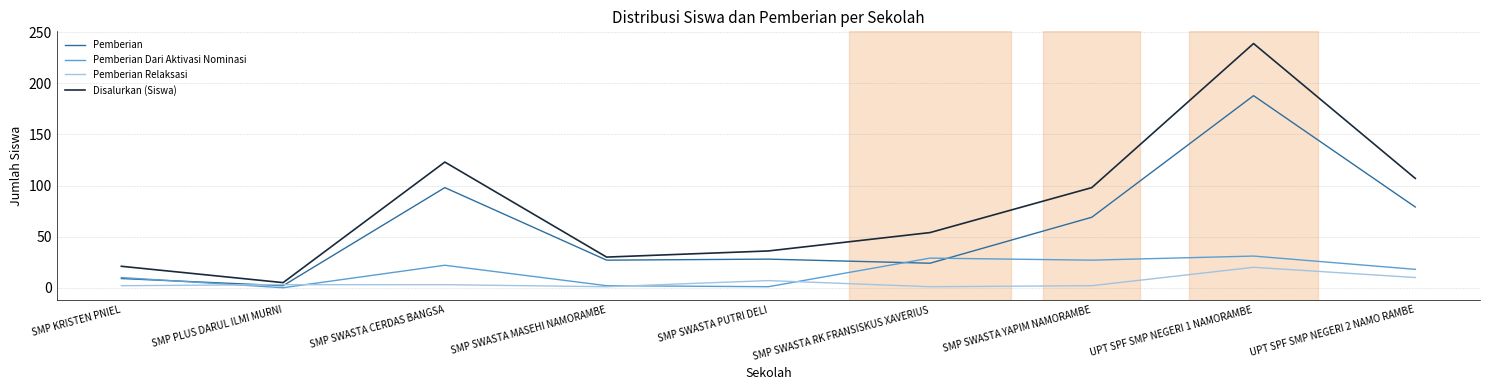

Between SMP KRISTEN PNIEL and SMP SWASTA PUTRI DELI, which series saw the biggest shift?

Pemberian